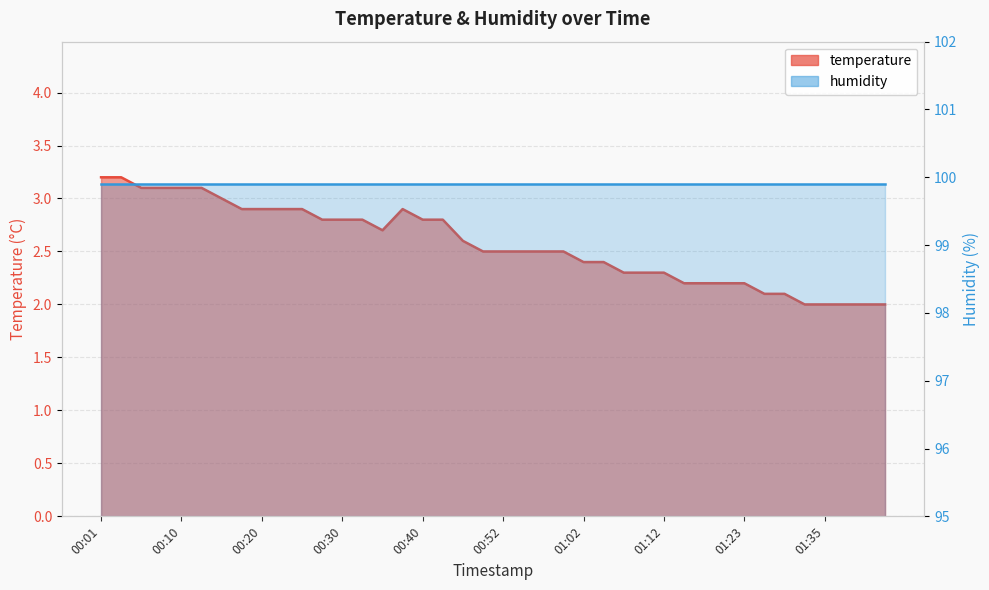

What is the greatest value displayed?

3.2